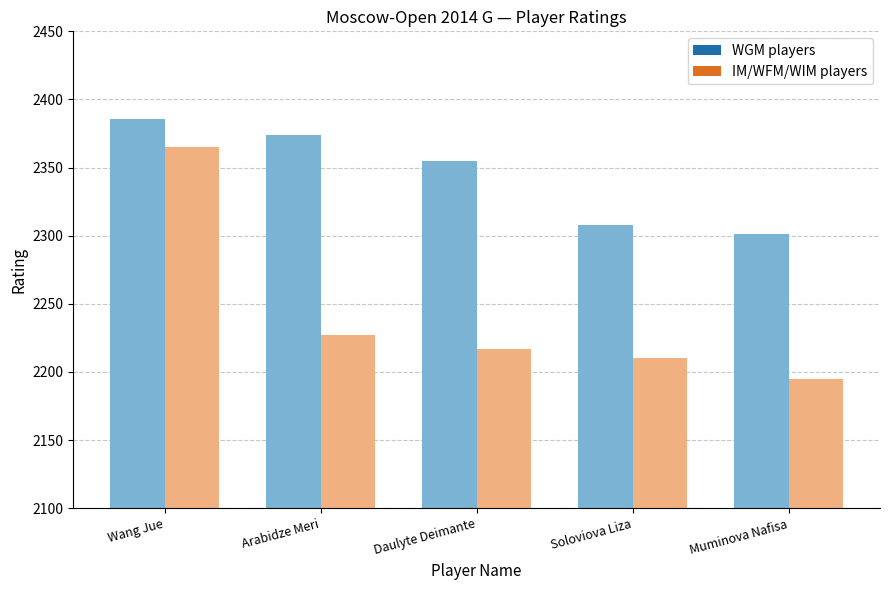

Is it true that WGM players equals 3059.8 at Wang Jue?

False